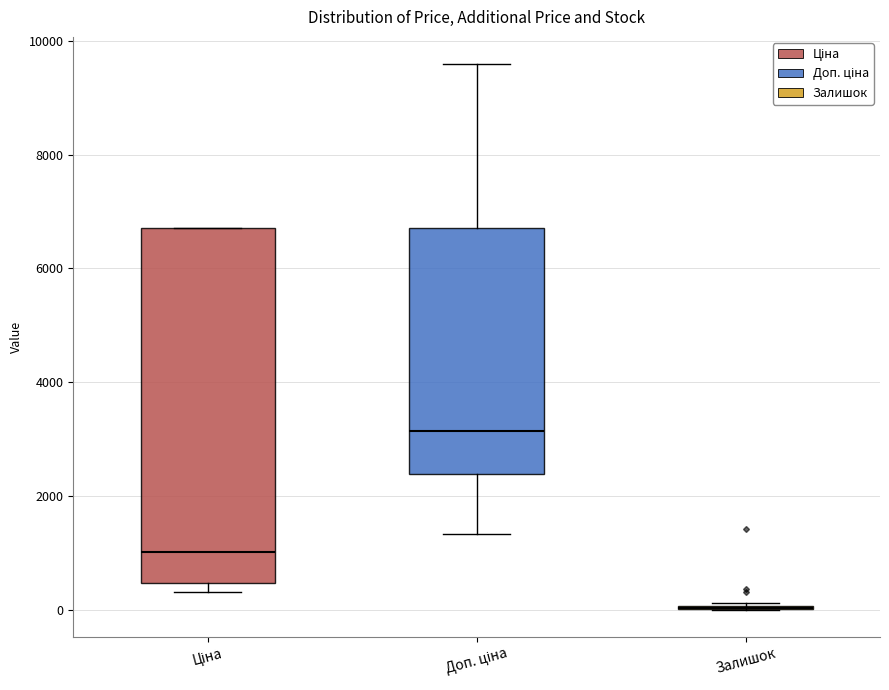

Comparing the boxes themselves (not the whiskers), which one is the tallest?

Ціна